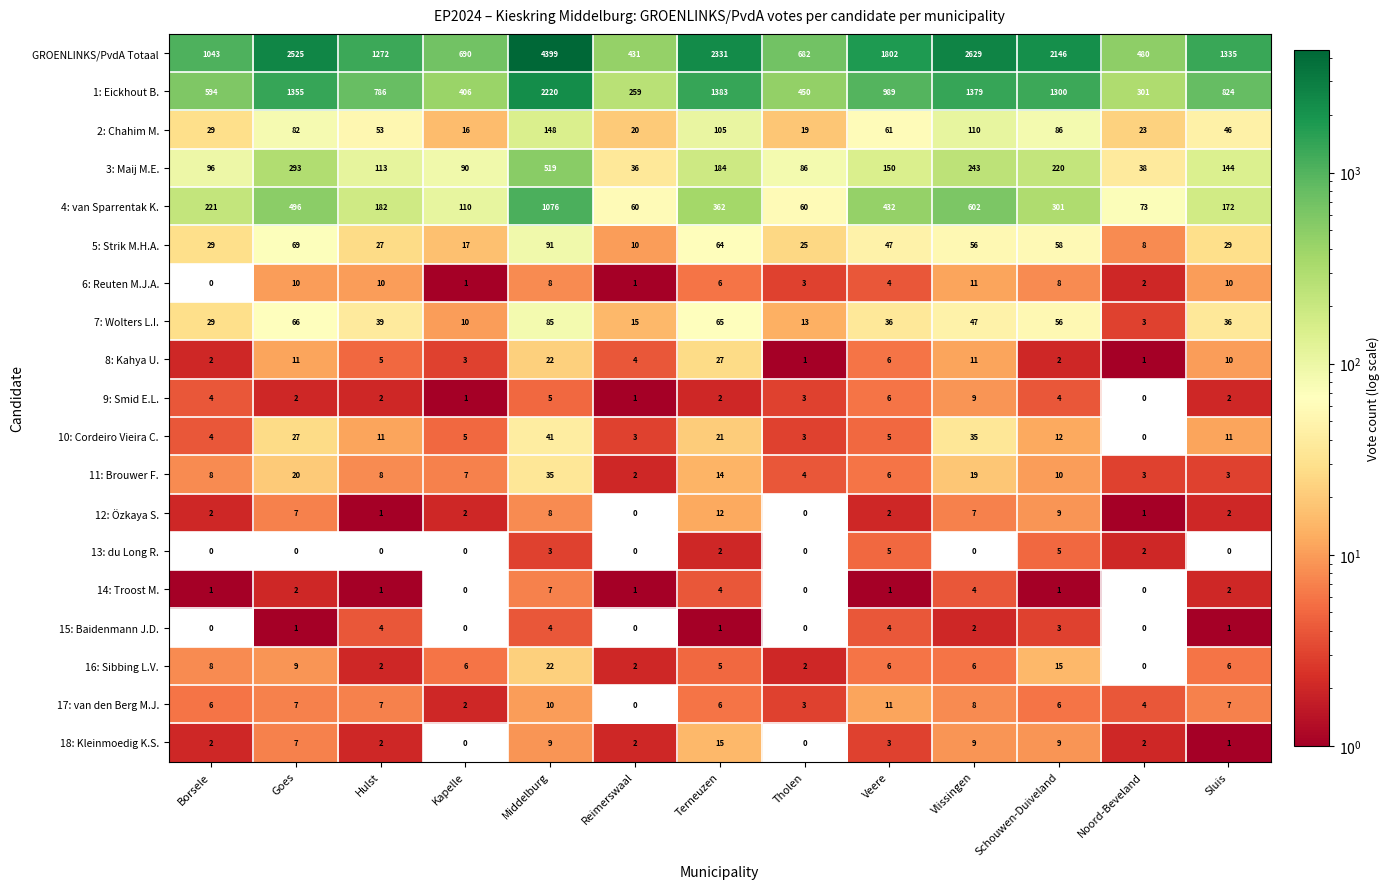

True or false: 2: Chahim M. has a value of 86 at Schouwen-Duiveland.

True